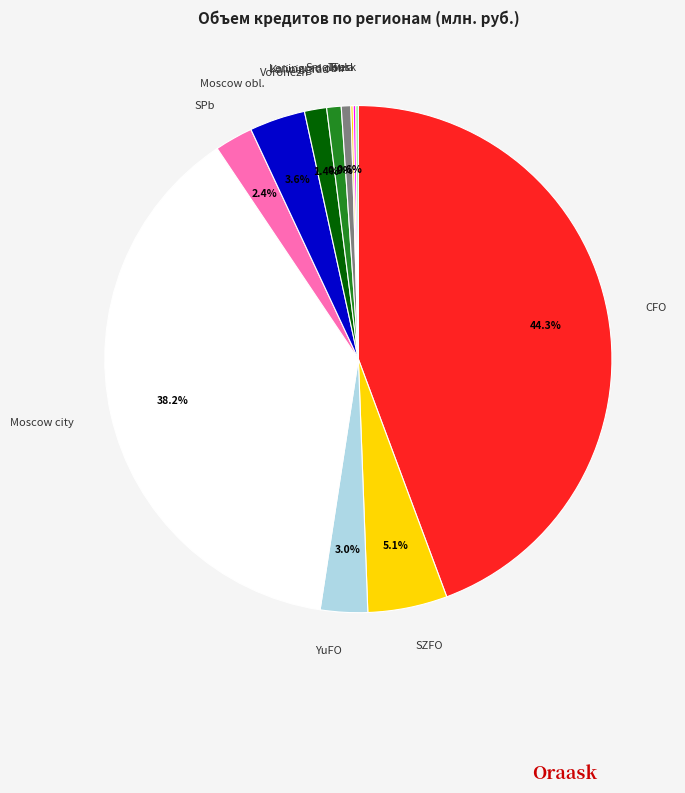

Does any single category account for the majority?

No